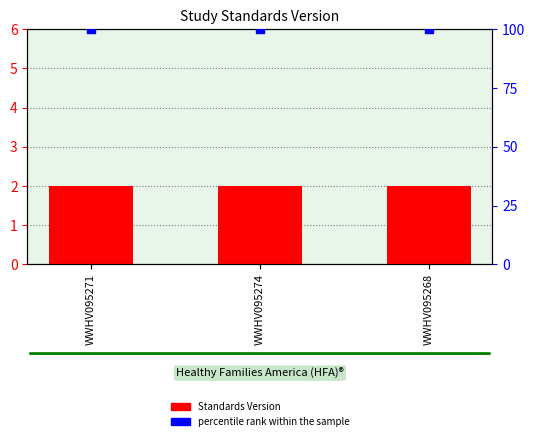

Which series reaches the maximum Y coordinate?

percentile rank within the sample